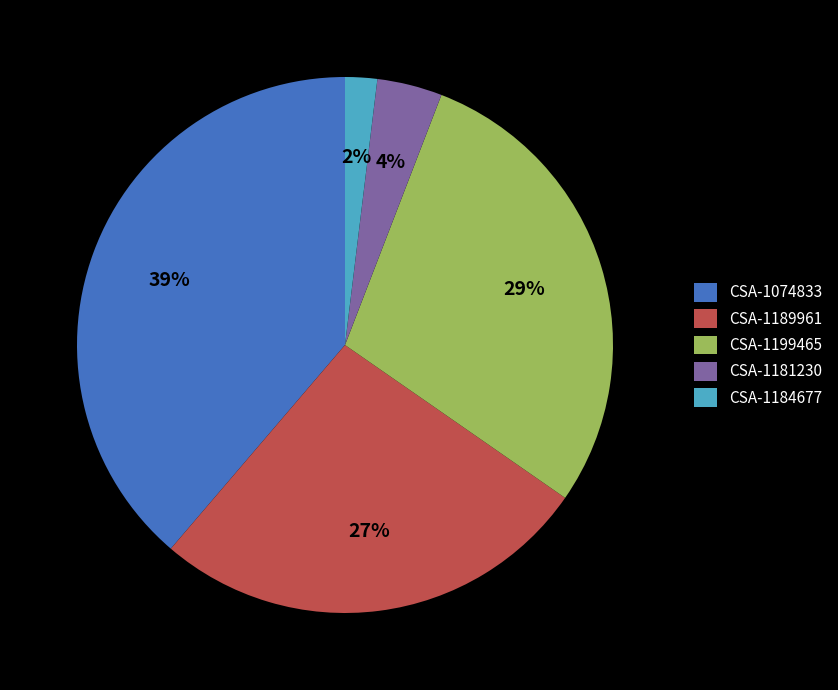

Is the sum of CSA-1184677 and CSA-1199465 greater than half?

No